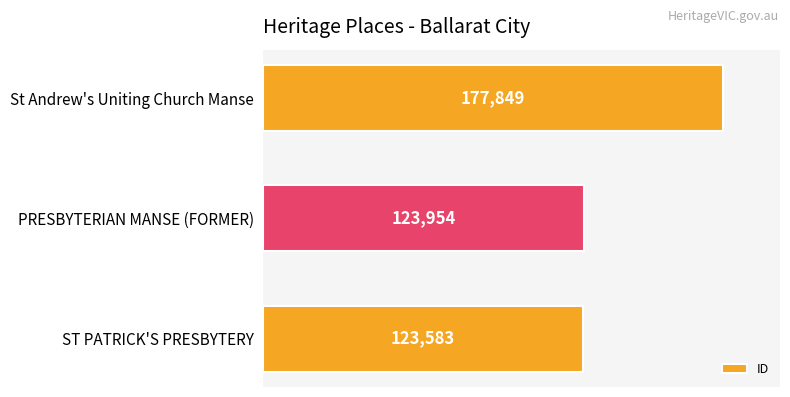

True or false: the data shows 81868 at PRESBYTERIAN MANSE (FORMER).

False